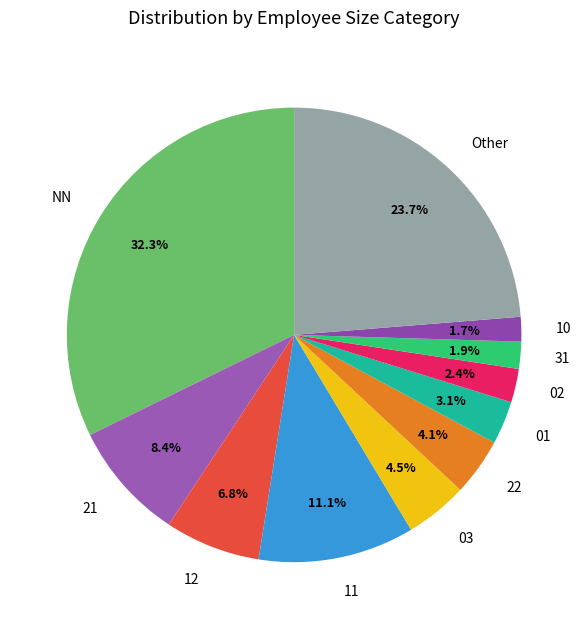

True or false: NN accounts for 23% of the total.

False